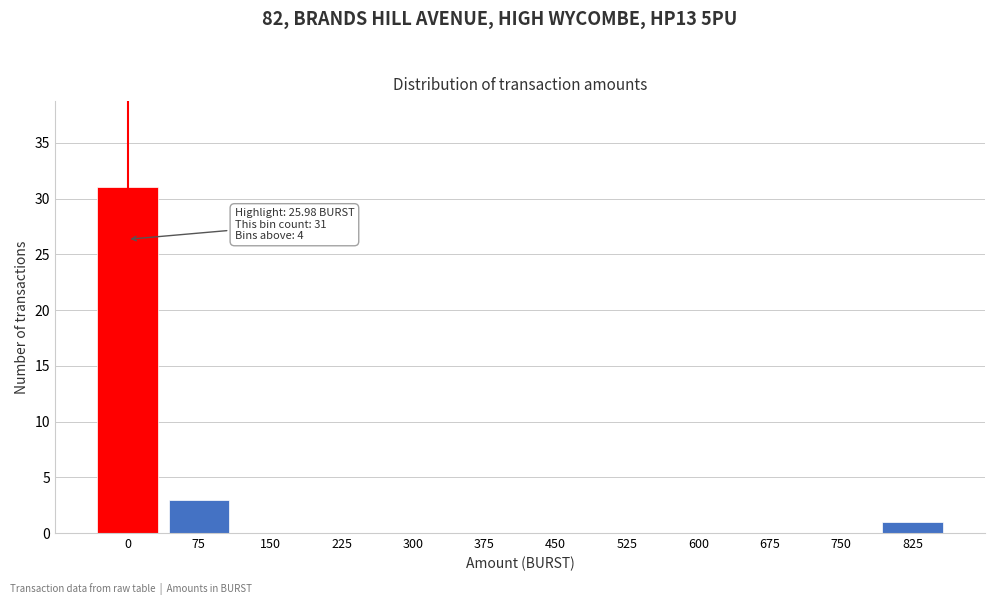

Reading right to left, extract all data points from this chart.

825=1	750=0	675=0	600=0	525=0	450=0	375=0	300=0	225=0	150=0	75=3	0=31